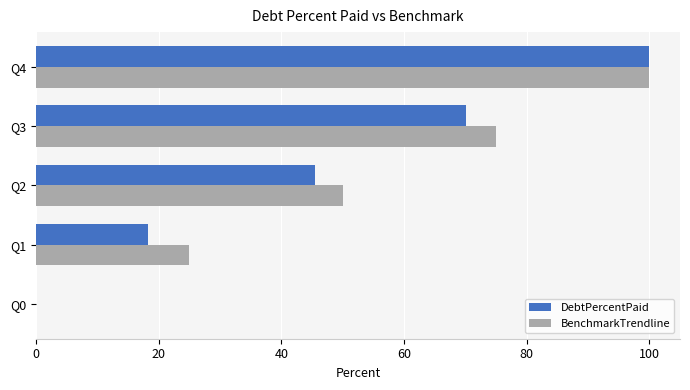

Is it true that BenchmarkTrendline equals 138.2 at Q4?

False